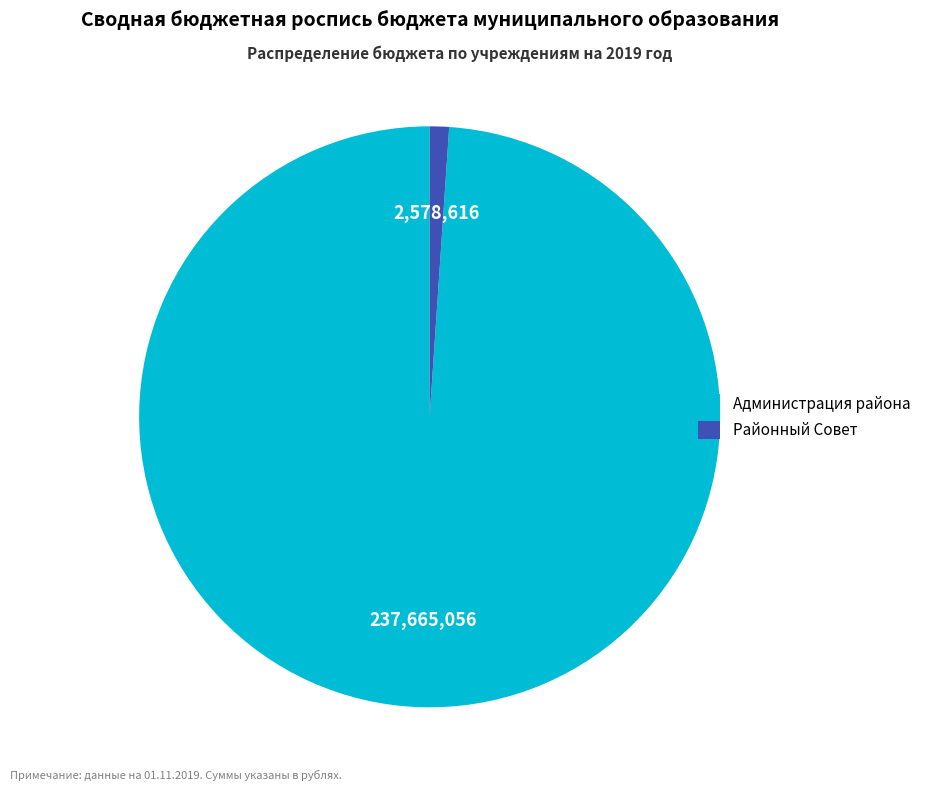

Which category has the smallest portion of the pie?

Районный Совет